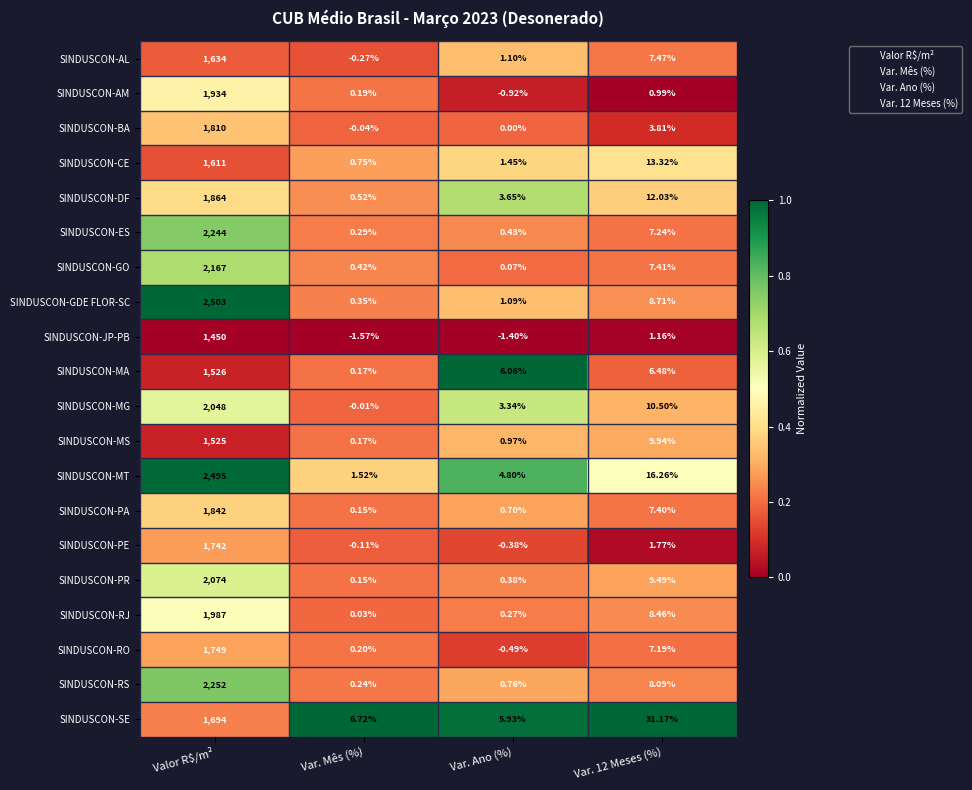

At which label does SINDUSCON-RS first exceed 8?

Valor R$/m²